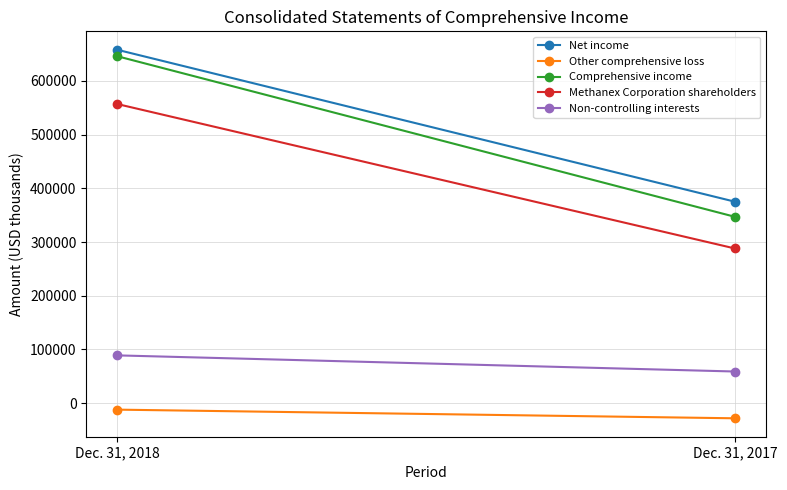

Where is Comprehensive income nearest to the value 496465?

Dec. 31, 2018